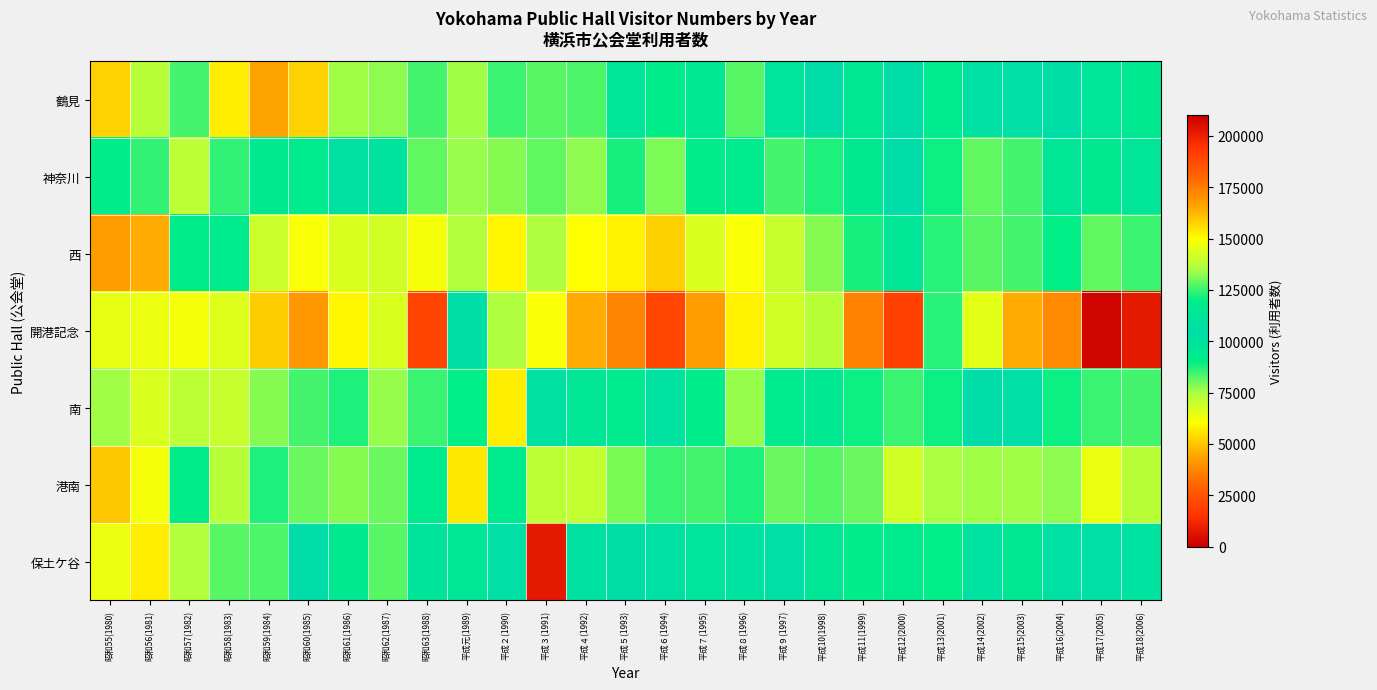

At 平成18(2006), list the series in order from largest to smallest.

開港記念, 西, 鶴見, 保土ケ谷, 神奈川, 南, 港南